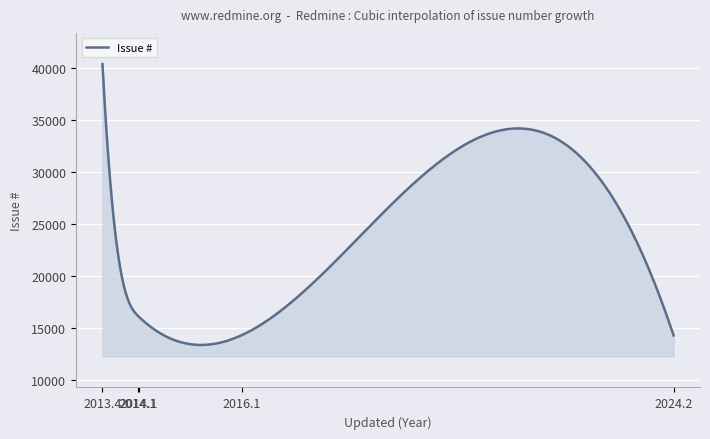

What is the smallest value displayed?

13327.9